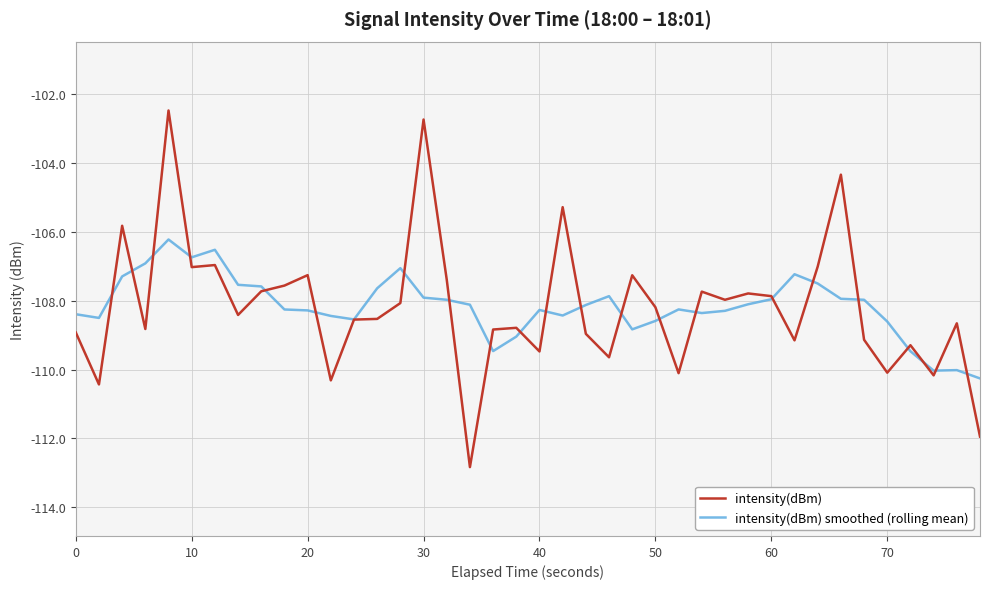

Which series has the largest range (max minus min)?

intensity(dBm)